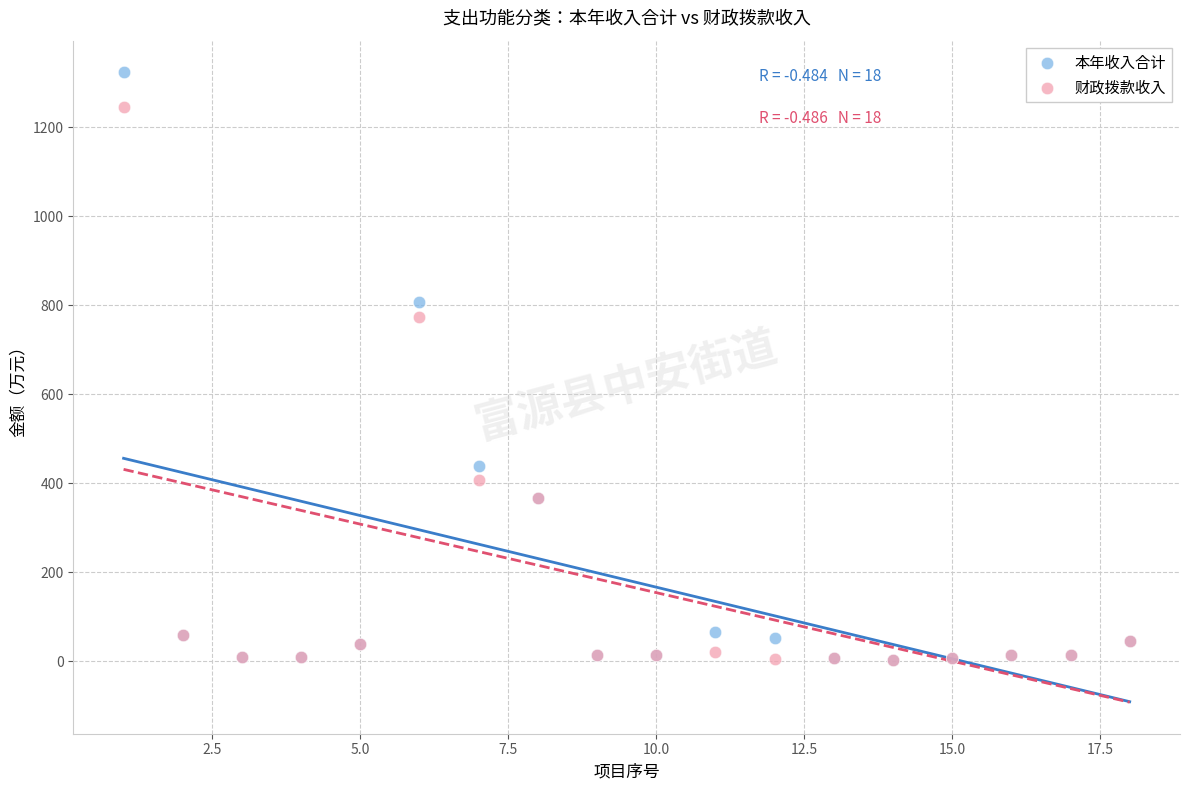

Across all series, what Y value is closest to 662?

773.7